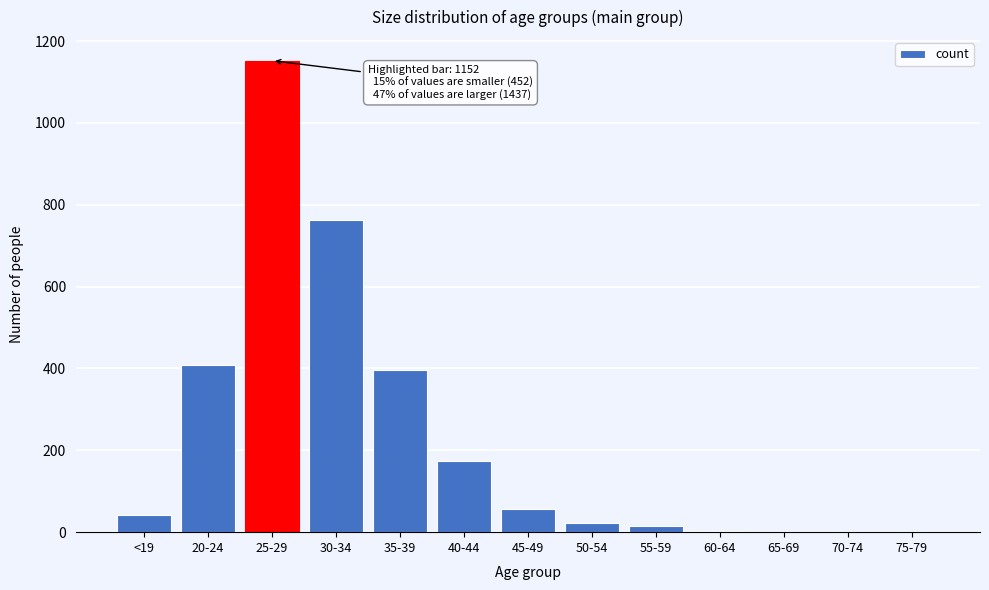

At which category does the chart reach its peak across all series?

25-29